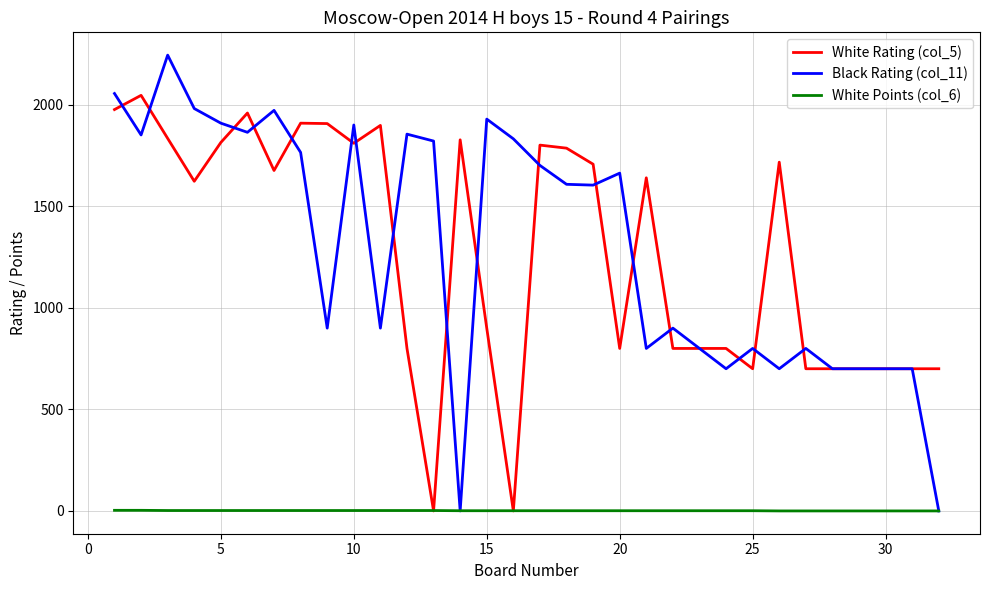

What is the greatest value displayed?

2244